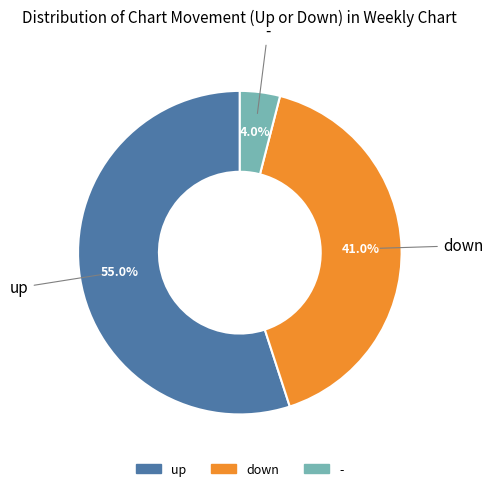

How many segments does this pie chart have?

3